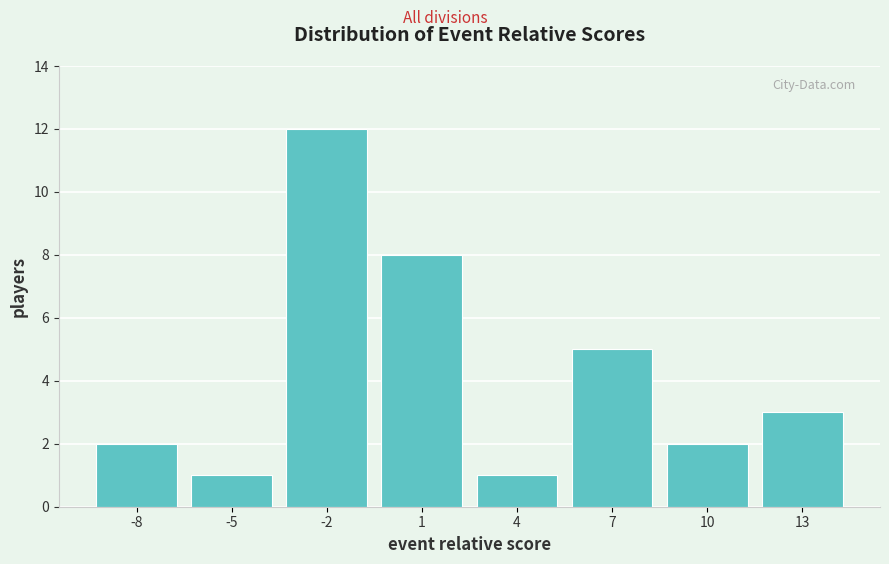

Which range on the x-axis has the tallest bar?

-3.5 to -0.5